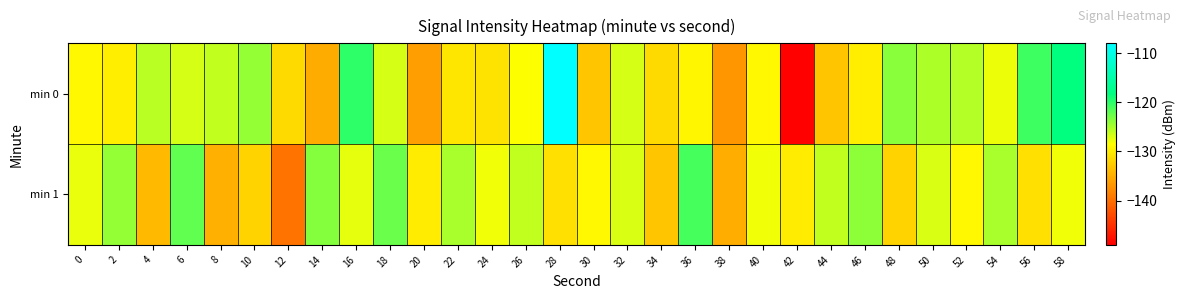

What is the greatest value displayed?

-108.1